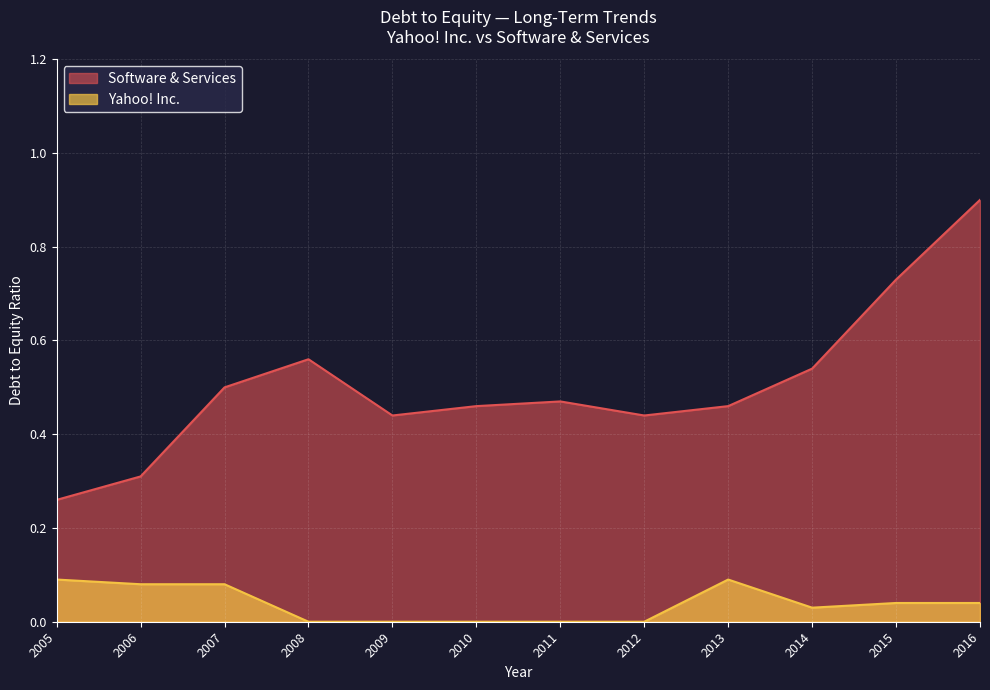

True or false: Yahoo! Inc. and Software & Services cross at least once.

False